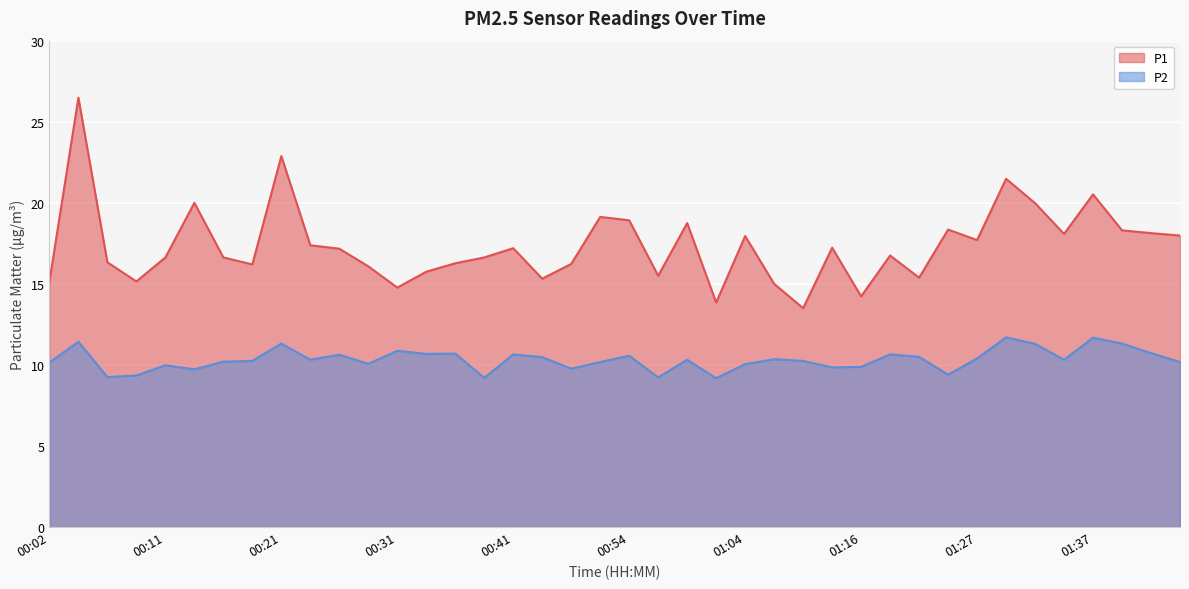

What are all the series names shown in the legend?

P1, P2